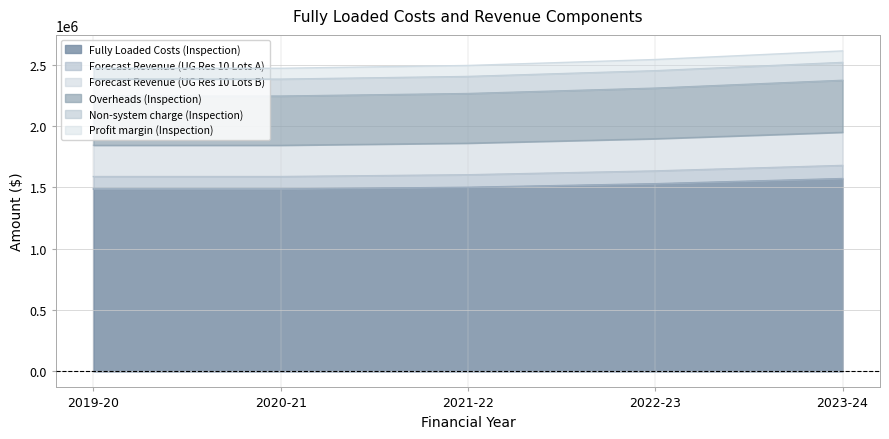

Reading left to right, transcribe all the data shown in this chart.

Fully Loaded Costs (Inspection): 2019-20=1486521.1	2020-21=1486521.1	2021-22=1500249.5	2022-23=1529436.5	2023-24=1571397.0
Forecast Revenue (UG Res 10 Lots A): 2019-20=1842809.7	2020-21=1842809.7	2021-22=1859828.5	2022-23=1896011.0	2023-24=1948421.2
Forecast Revenue (UG Res 10 Lots B): 2019-20=2243290.8	2020-21=2243290.8	2021-22=2264008.1	2022-23=2308053.8	2023-24=2371768.5
Overheads (Inspection): 2019-20=1587558.2	2020-21=1587558.2	2021-22=1602219.6	2022-23=1633390.5	2023-24=1678314.3
Non-system charge (Inspection): 2019-20=2469794.1	2020-21=2469794.1	2021-22=2492603.1	2022-23=2541096.2	2023-24=2611204.4
Profit margin (Inspection): 2019-20=2381141.3	2020-21=2381141.3	2021-22=2403131.6	2022-23=2449884.0	2023-24=2517489.8